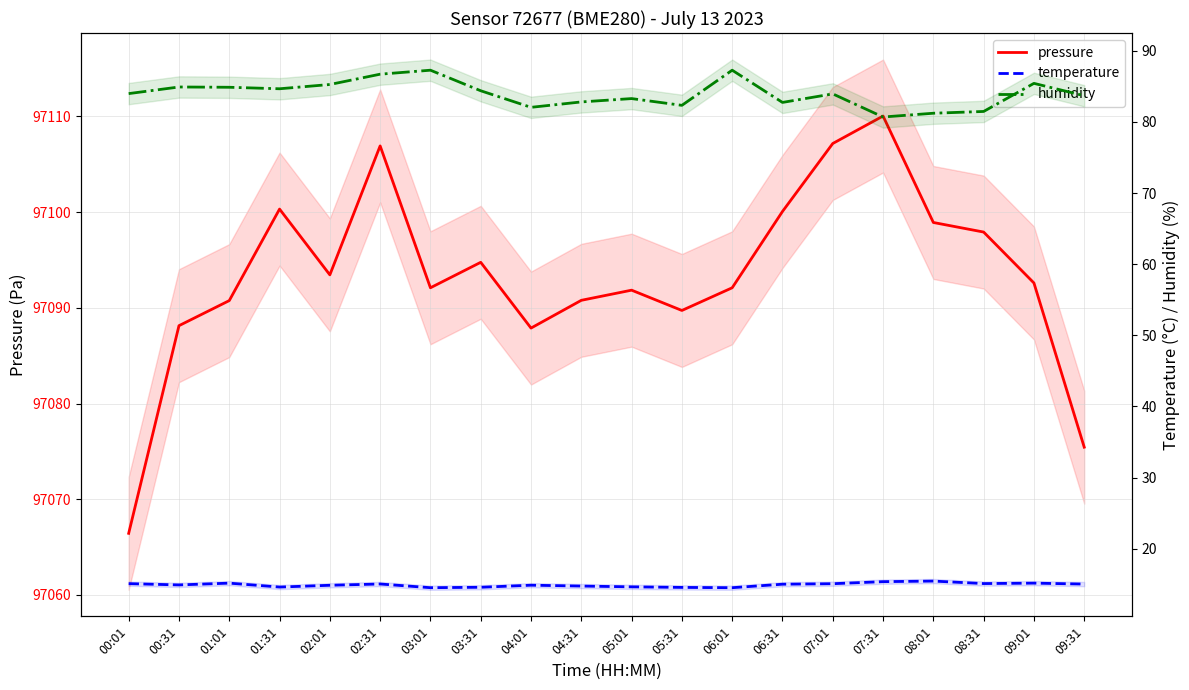

Which category has the highest value in the temperature series?

08:01